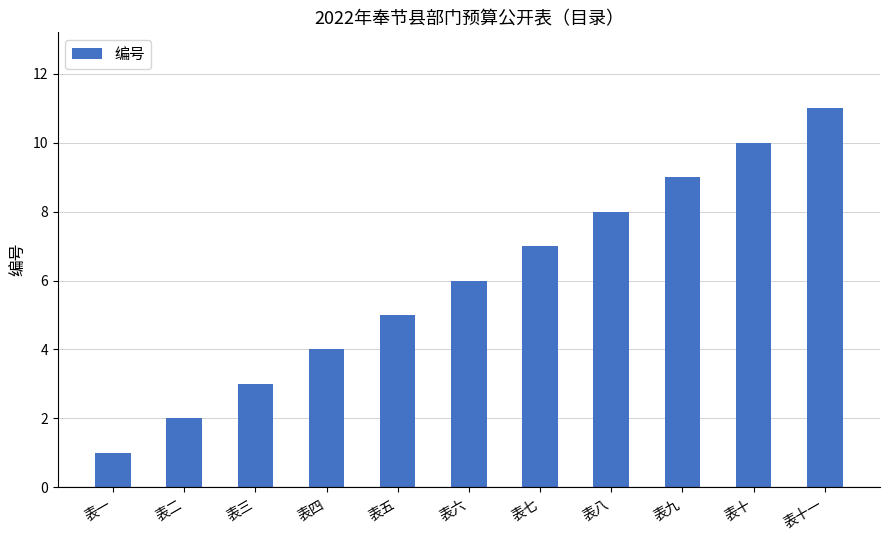

What position from the right is 表七?

5